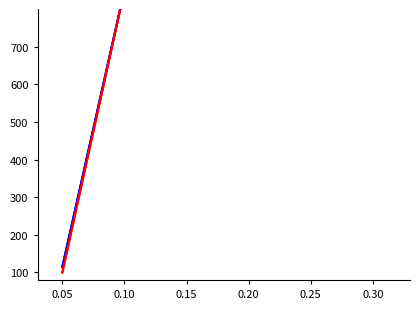

True or false: ПИР has more than 0 points higher than both neighbors.

False